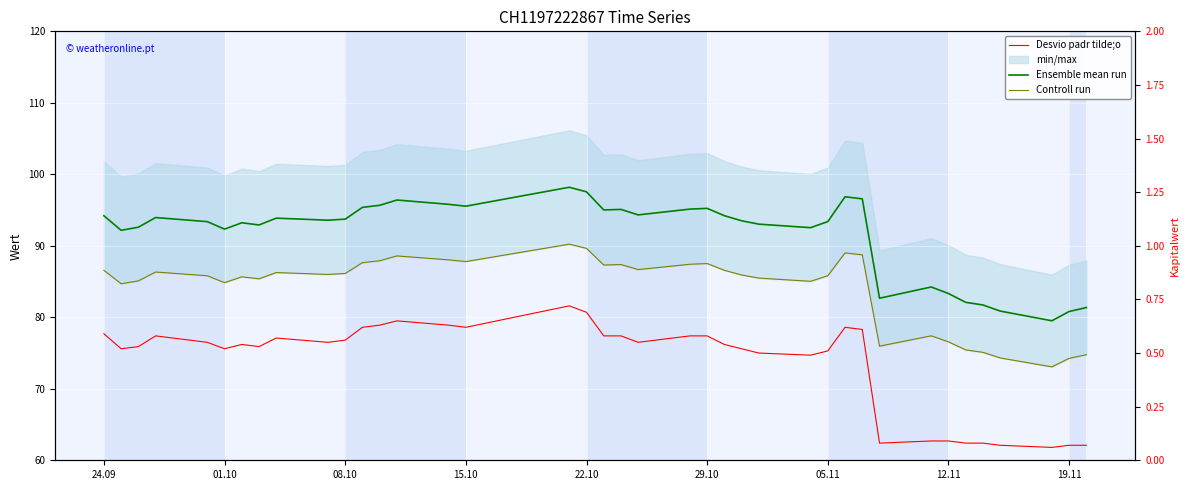

Is the value of Desvio padr tilde;o at 36 greater than the value of Ensemble mean run at 30?

No